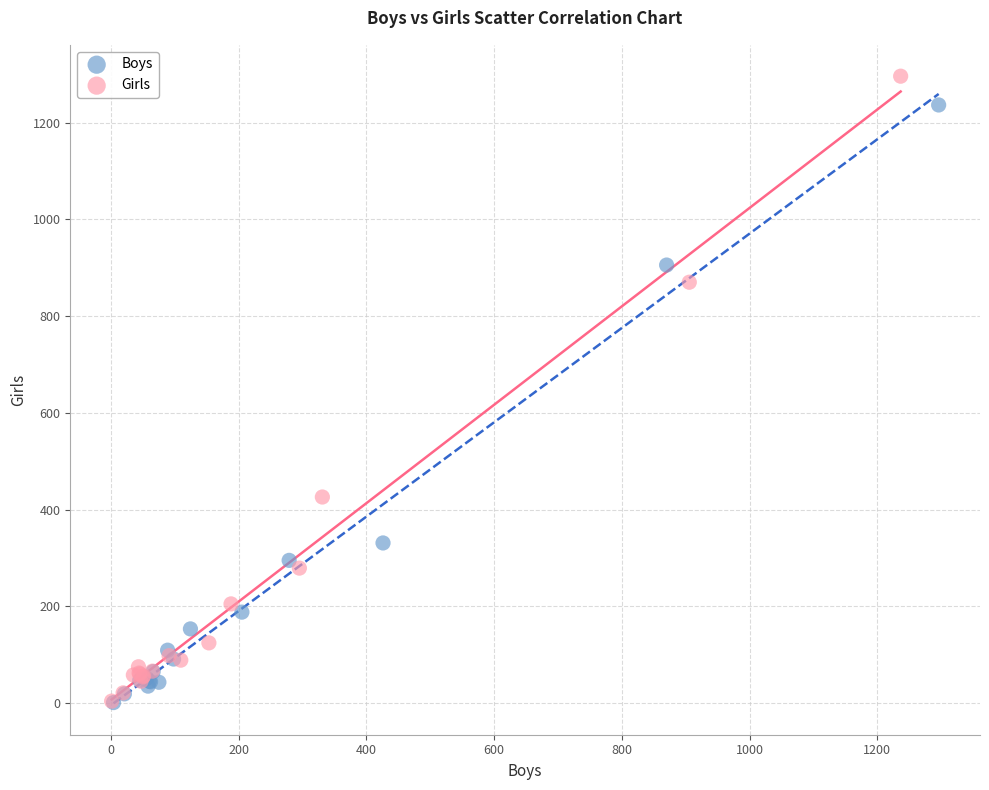

Which series has the largest Y range (max minus min)?

Girls